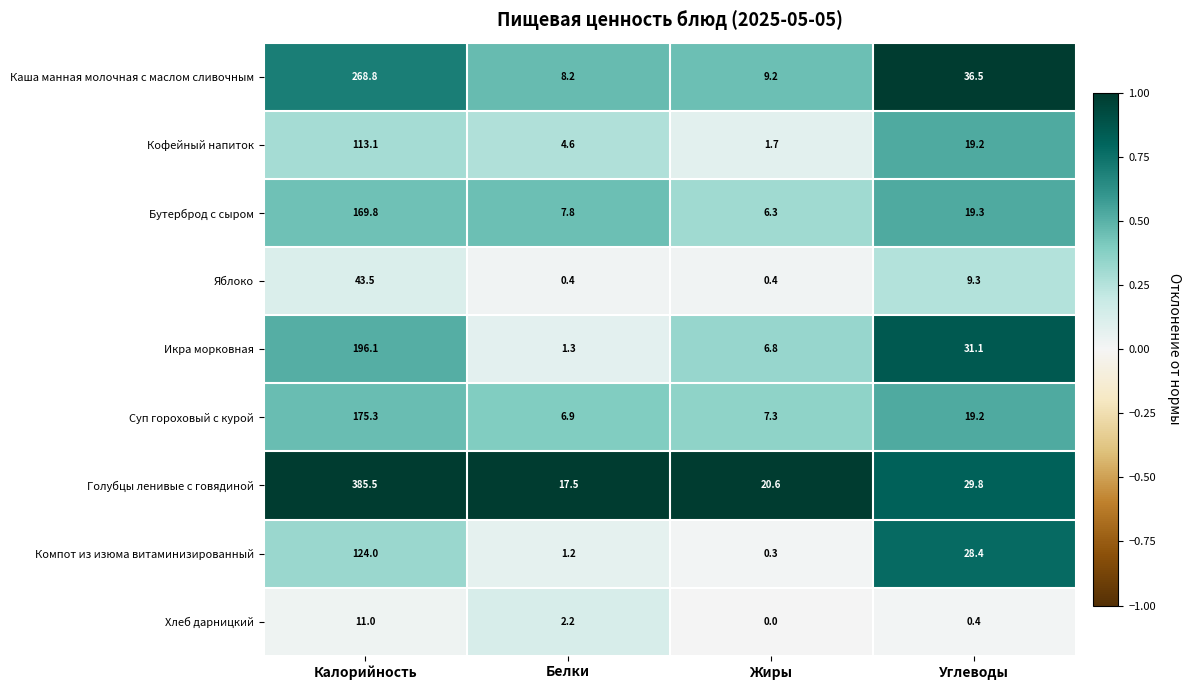

Rank the series by their maximum value, from highest to lowest.

Голубцы ленивые с говядиной, Каша манная молочная с маслом сливочным, Икра морковная, Суп гороховый с курой, Бутерброд с сыром, Компот из изюма витаминизированный, Кофейный напиток, Яблоко, Хлеб дарницкий